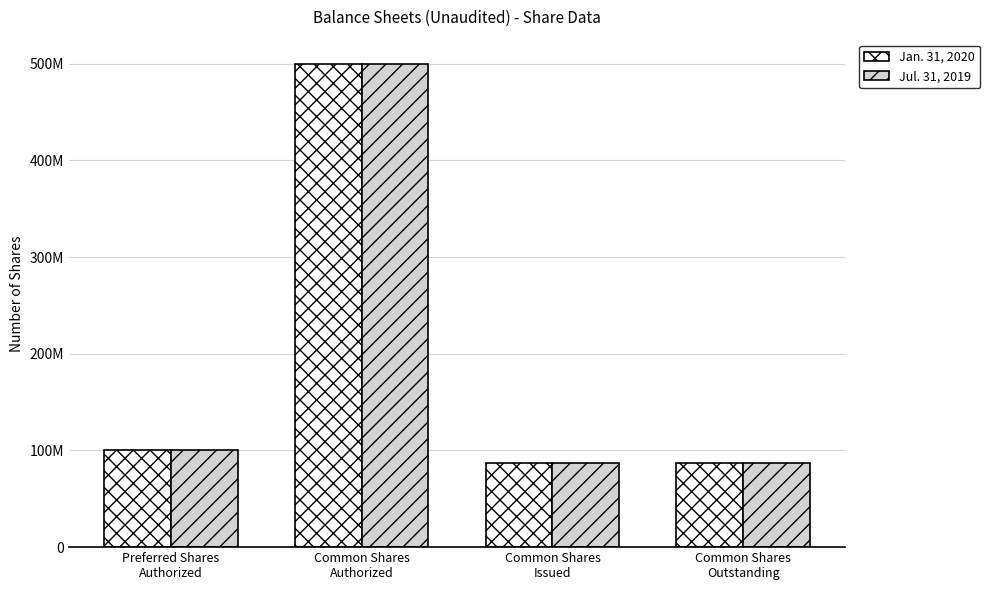

Are the bars horizontal?

No